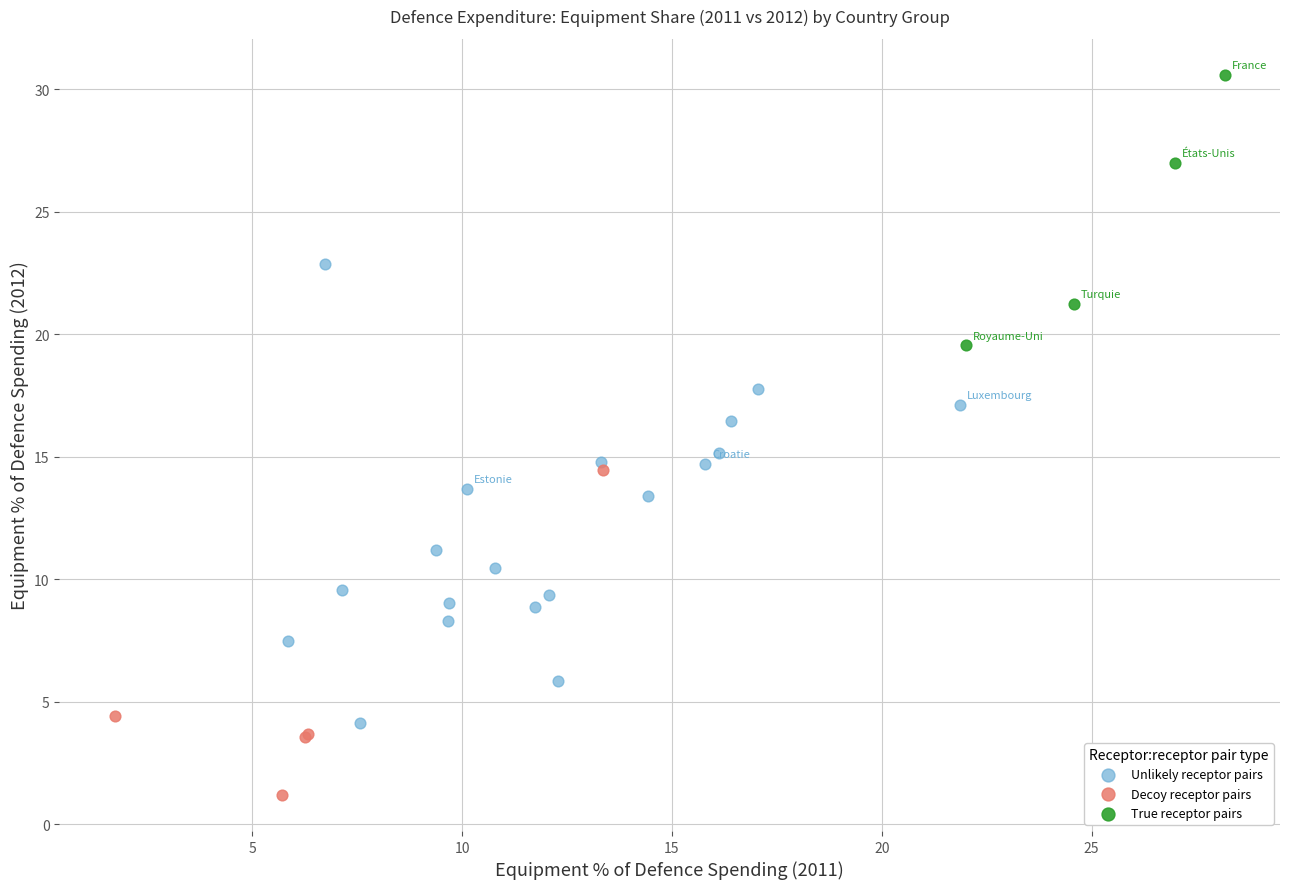

Which series has the widest spread of Y values?

Unlikely receptor pairs